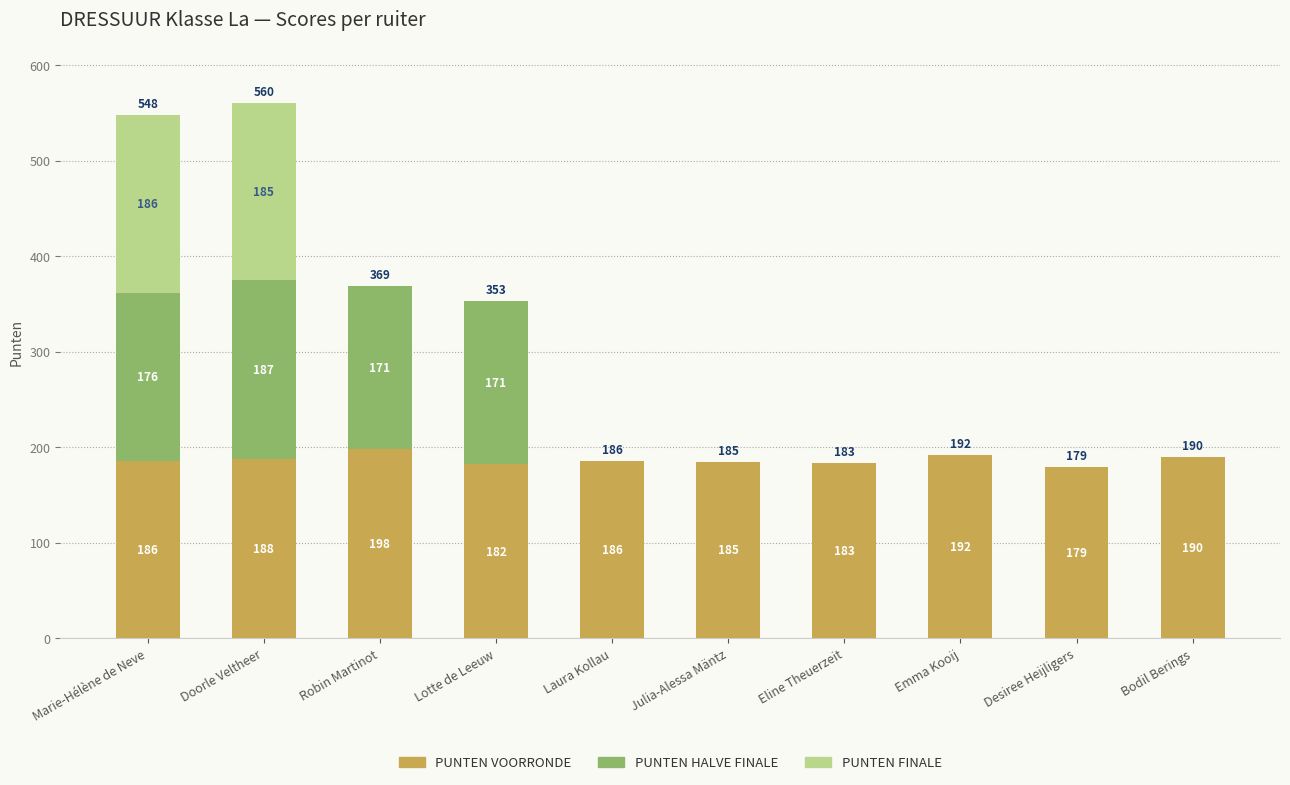

Is it true that PUNTEN VOORRONDE equals 192 at Emma Kooij?

True